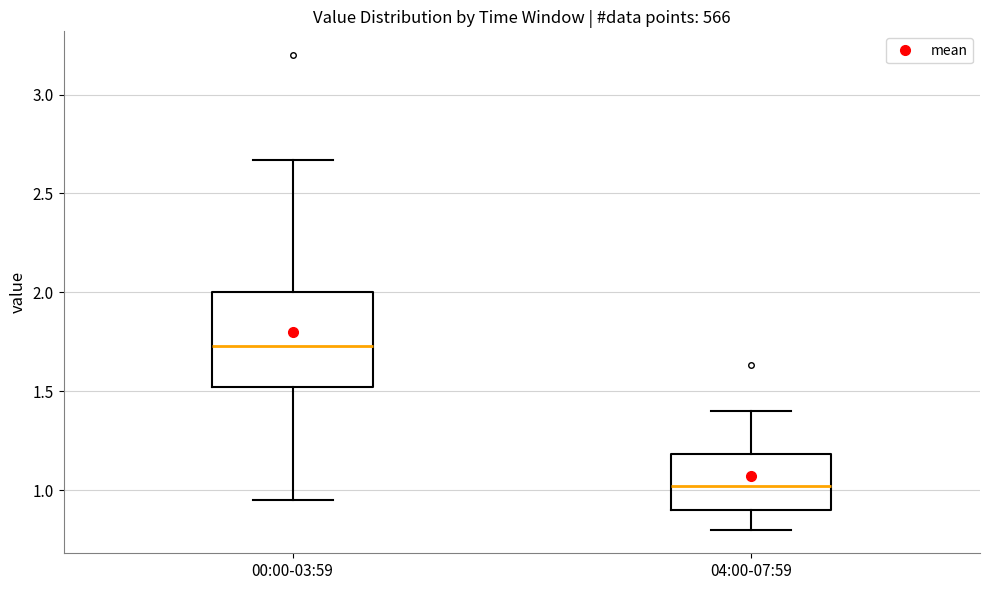

Reading left to right, read every box against the y-axis: the position of its median line, the range the box covers, and the ends of its whiskers. The values are not printed on the chart, so give them approximately, as read against the axis.

00:00-03:59: median 1.75, box 1.50 to 2.00, whiskers 0.95 to 2.65
04:00-07:59: median 1.00, box 0.90 to 1.20, whiskers 0.80 to 1.40